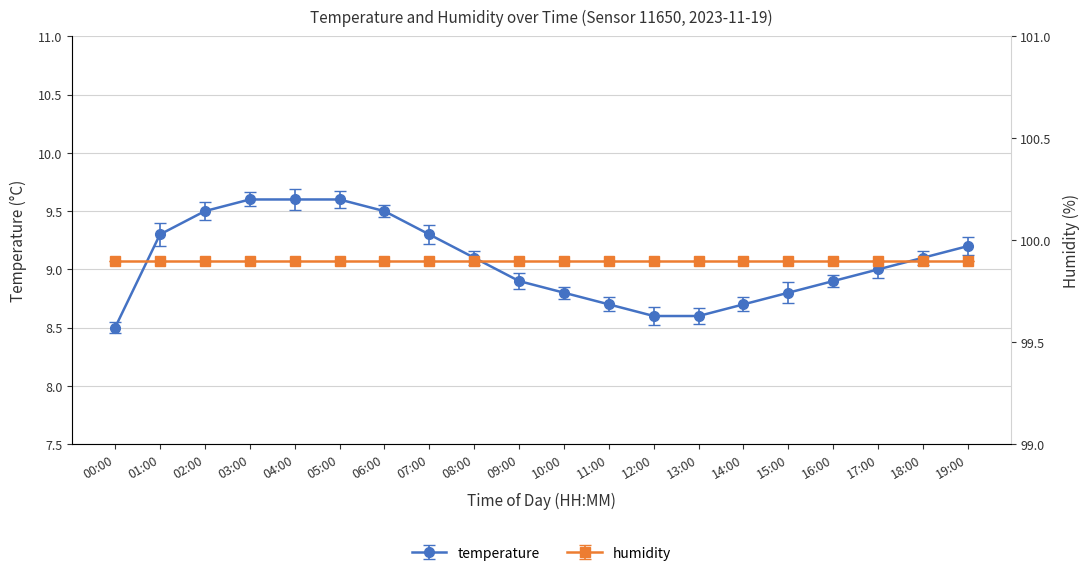

What is the difference between the second highest and minimum values?

1.1